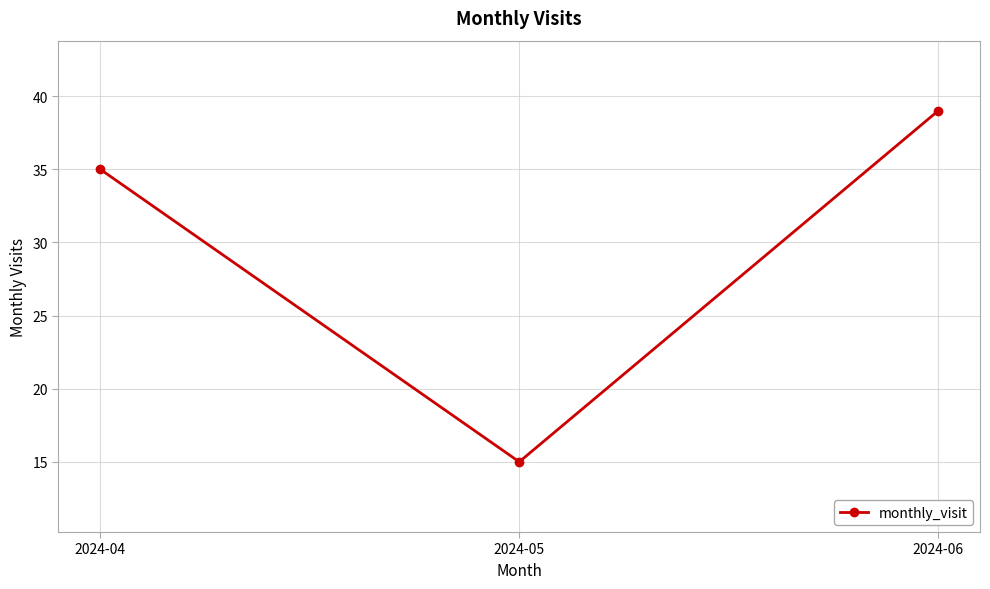

Is it true that the value at 2024-04 is 60?

False